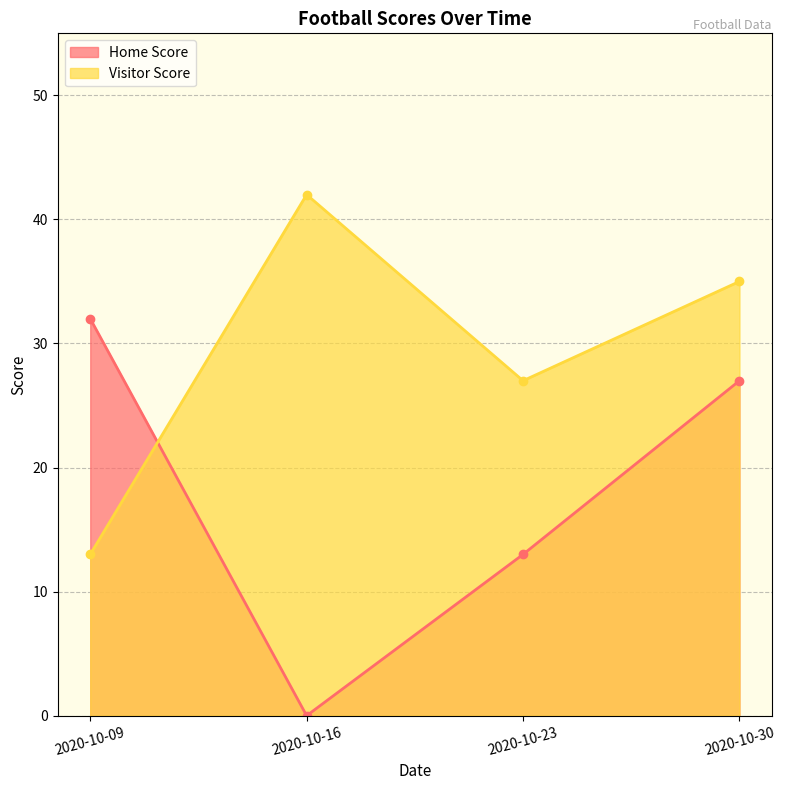

At how many categories does at least one series exceed 2?

4